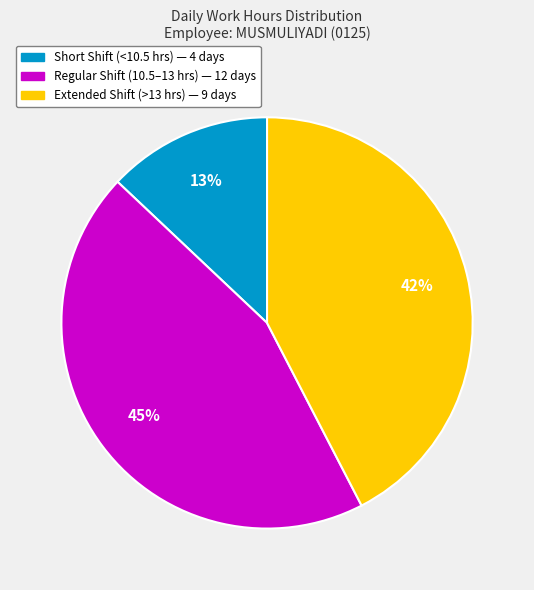

Does any single category account for the majority?

No